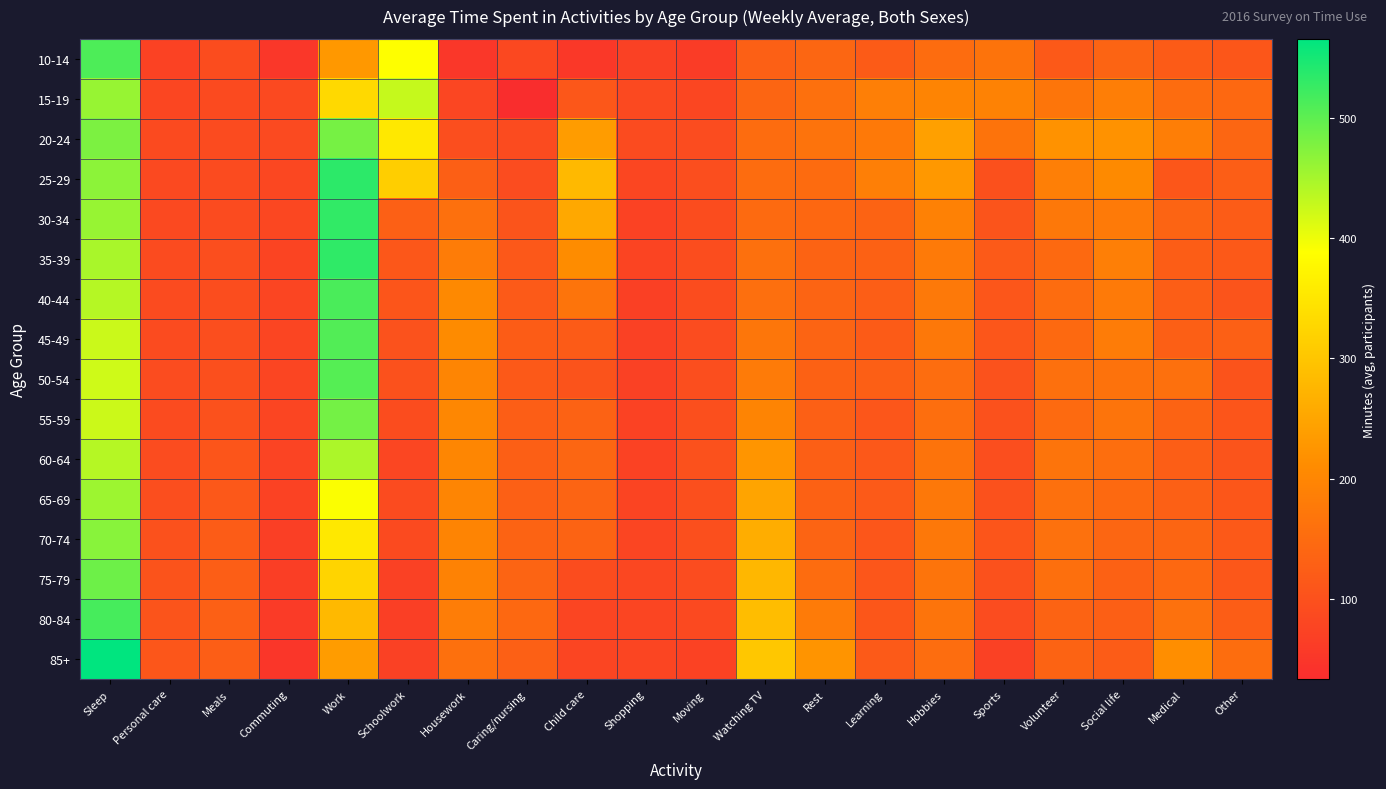

How many series are shown in this chart?

16